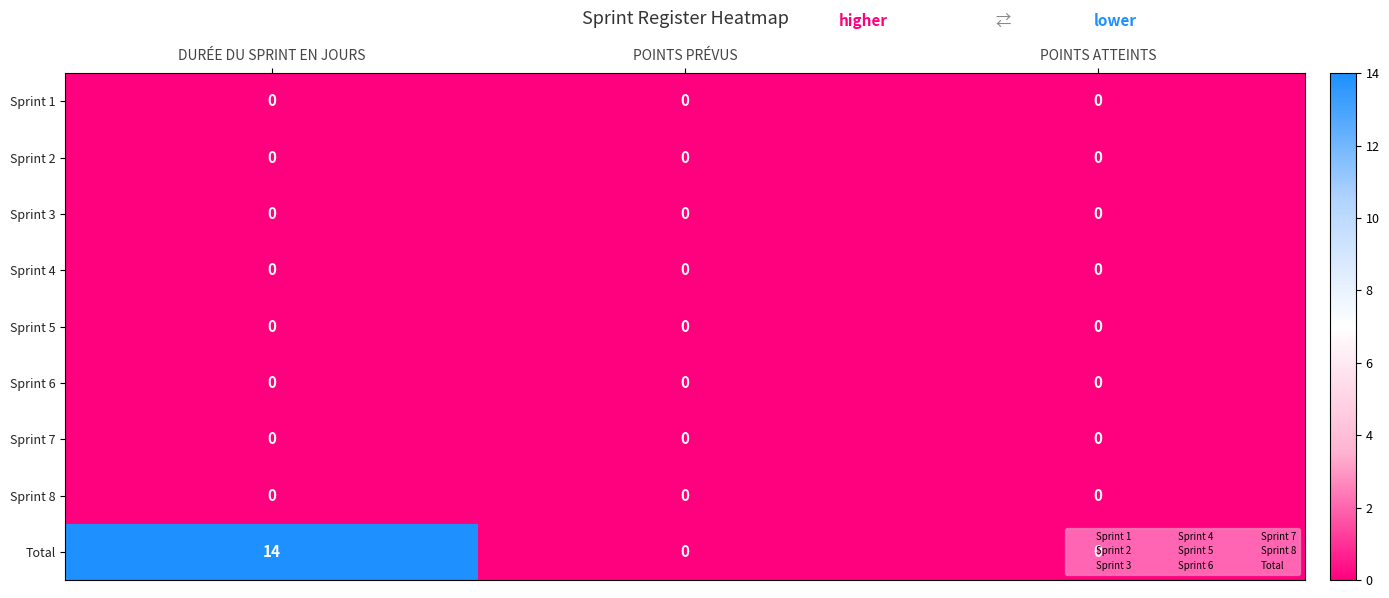

At which category is the sum across all series the highest?

DURÉE DU SPRINT EN JOURS